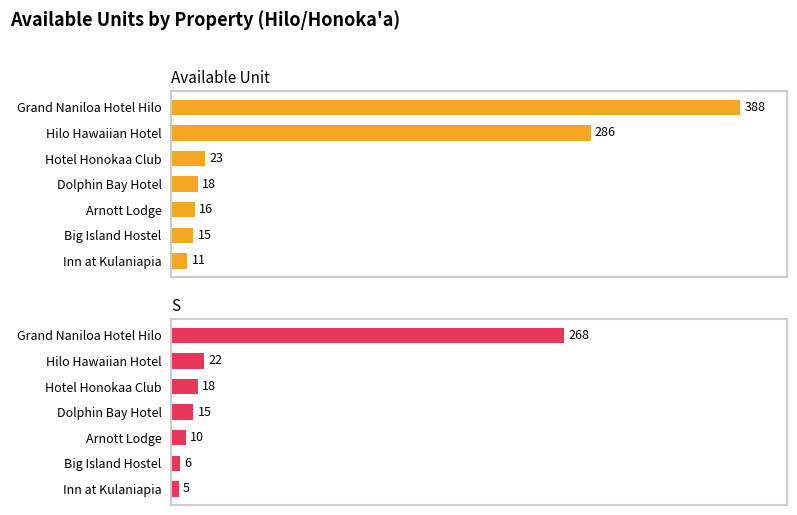

What is the difference between the maximum and minimum values in the S series?

263